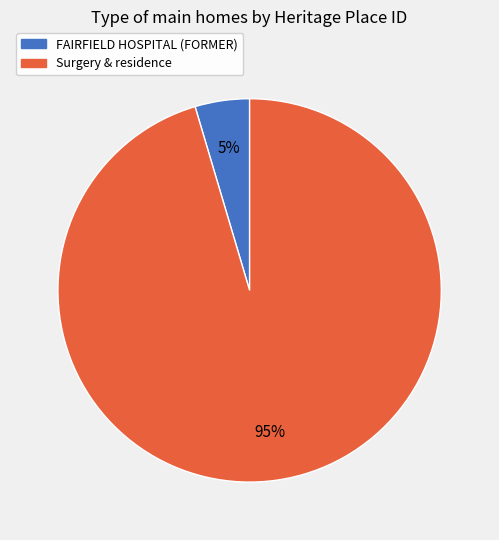

True or false: FAIRFIELD HOSPITAL (FORMER) accounts for 5% of the total.

True